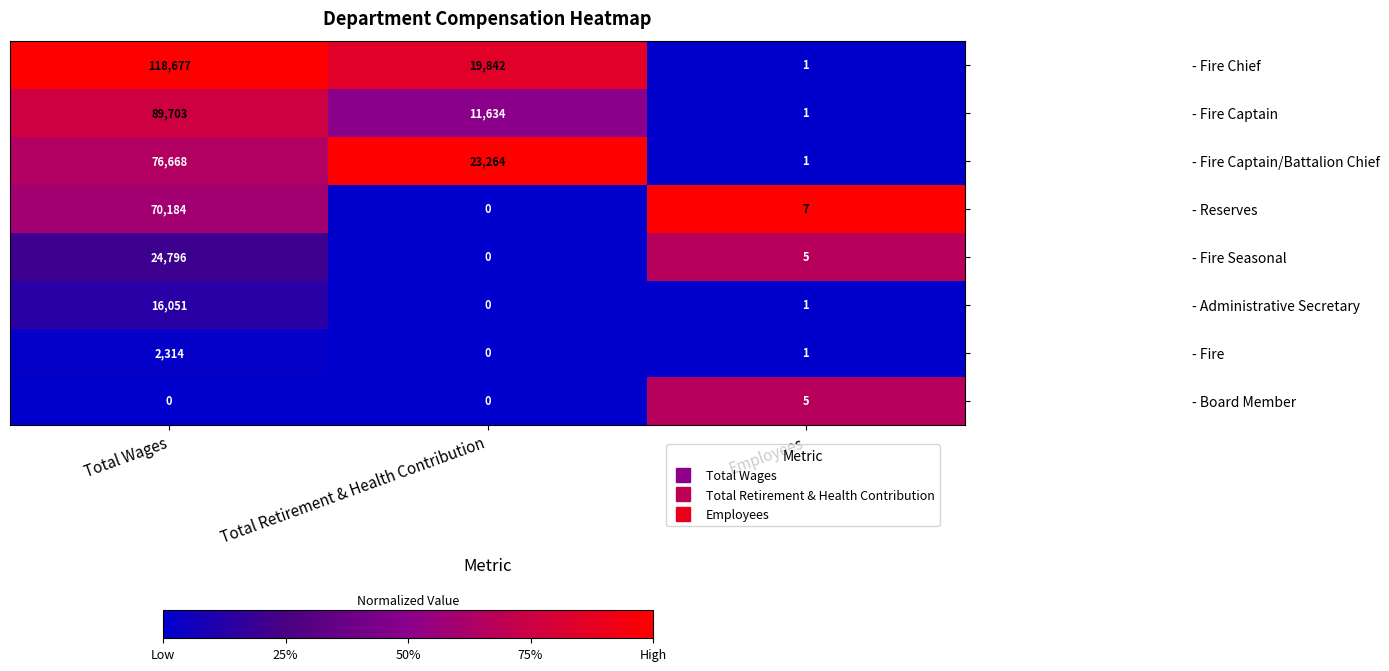

Reading left to right, extract all data points from this chart.

- Fire Chief: Total Wages=118677	Total Retirement & Health Contribution=19842	Employees=1
- Fire Captain: Total Wages=89703	Total Retirement & Health Contribution=11634	Employees=1
- Fire Captain/Battalion Chief: Total Wages=76668	Total Retirement & Health Contribution=23264	Employees=1
- Reserves: Total Wages=70184	Total Retirement & Health Contribution=0	Employees=7
- Fire Seasonal: Total Wages=24796	Total Retirement & Health Contribution=0	Employees=5
- Administrative Secretary: Total Wages=16051	Total Retirement & Health Contribution=0	Employees=1
- Fire: Total Wages=2314	Total Retirement & Health Contribution=0	Employees=1
- Board Member: Total Wages=0	Total Retirement & Health Contribution=0	Employees=5